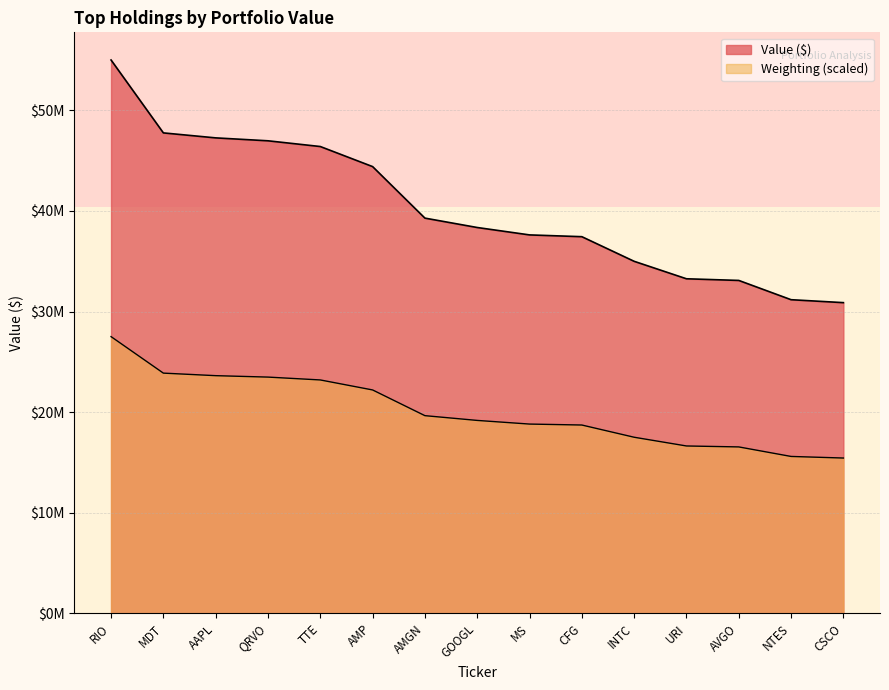

Which has a higher value, TTE or AVGO?

TTE